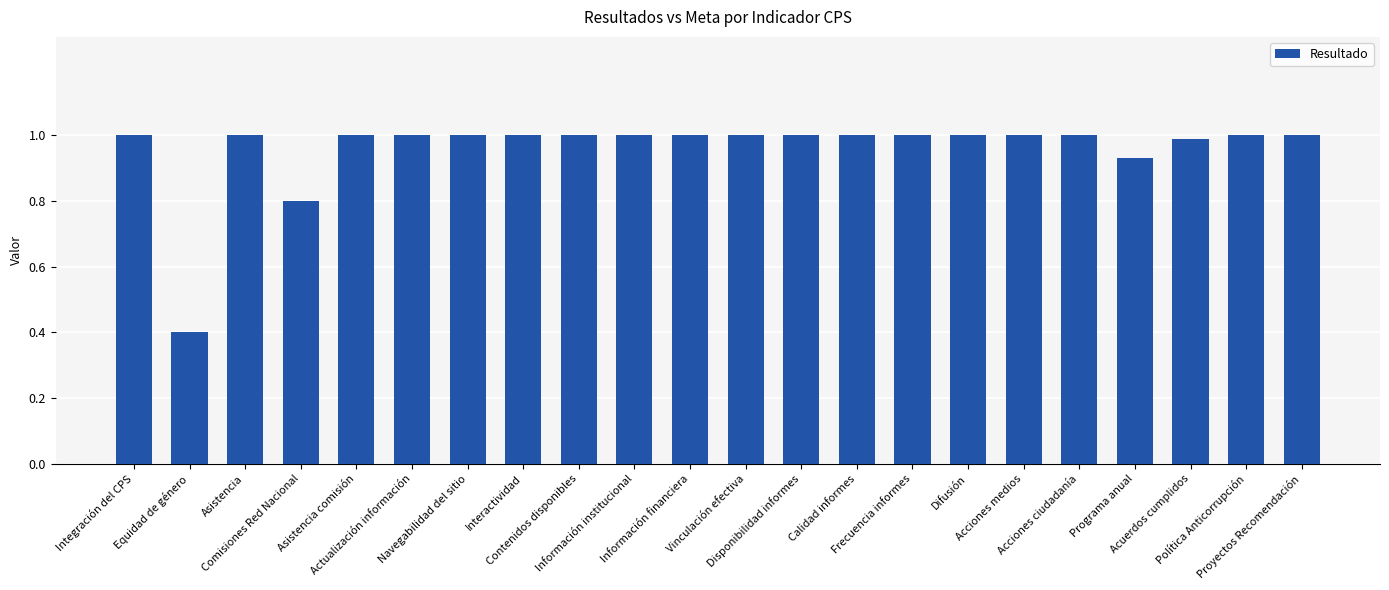

What is the smallest value displayed?

0.4